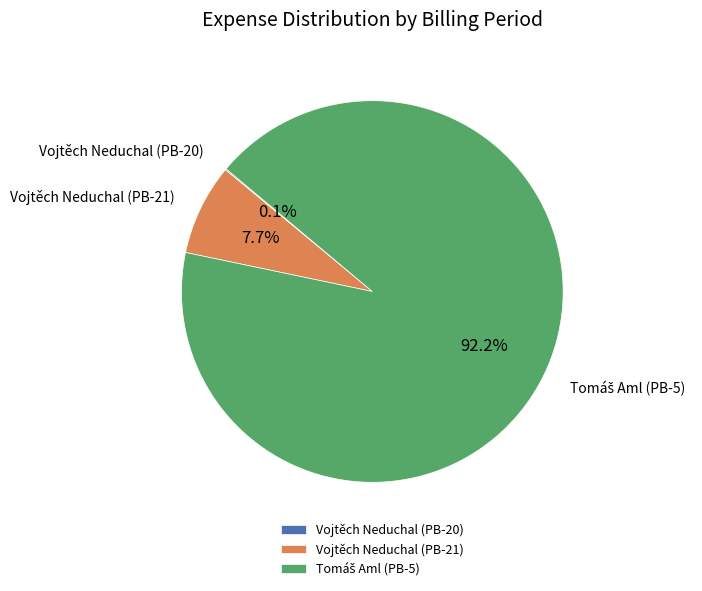

Is there any slice that represents more than half of the pie?

Yes